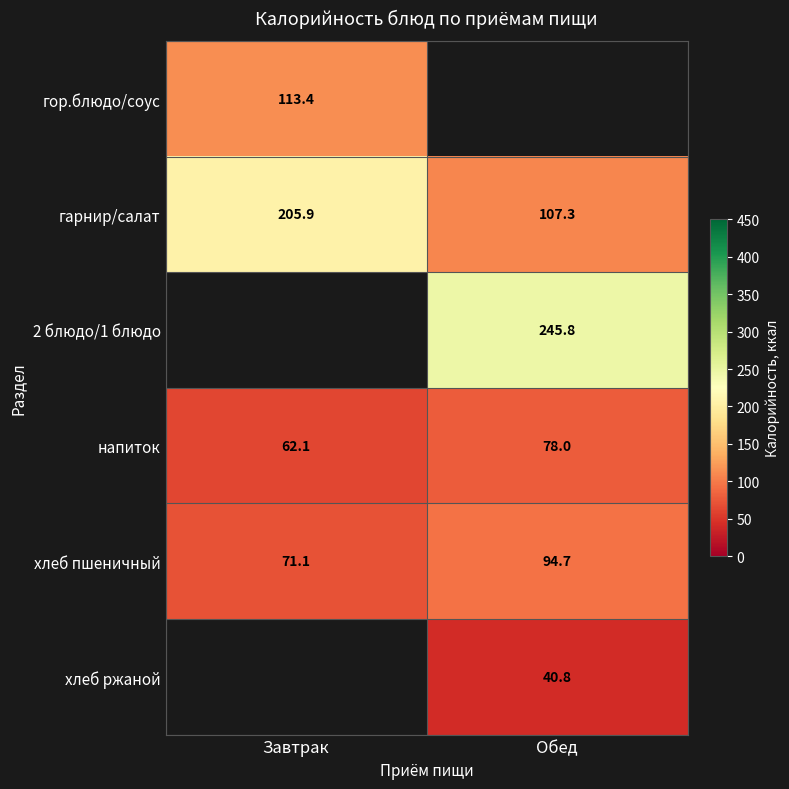

Is the value of 2 блюдо/1 блюдо at Обед greater than the value of напиток at Завтрак?

Yes